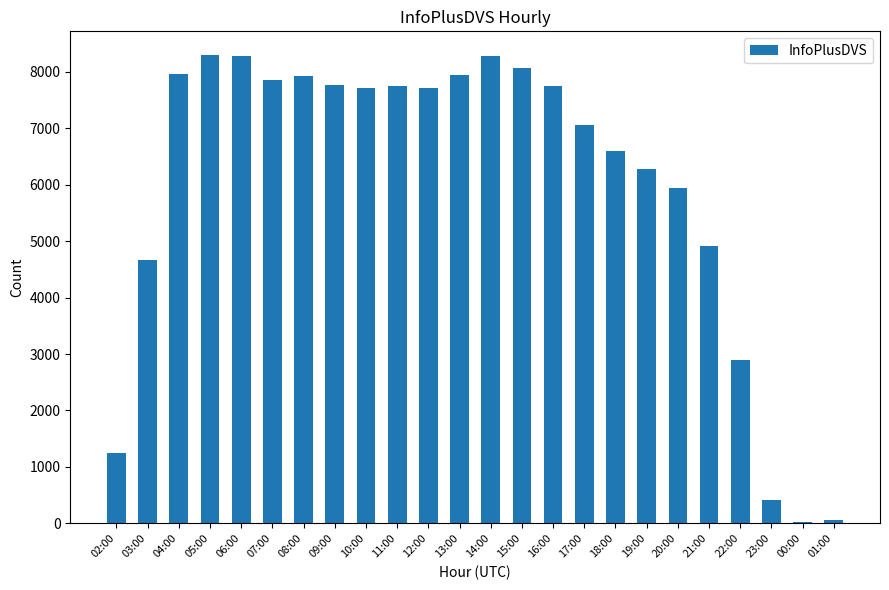

Are the bars grouped side by side (vs. stacked)?

No